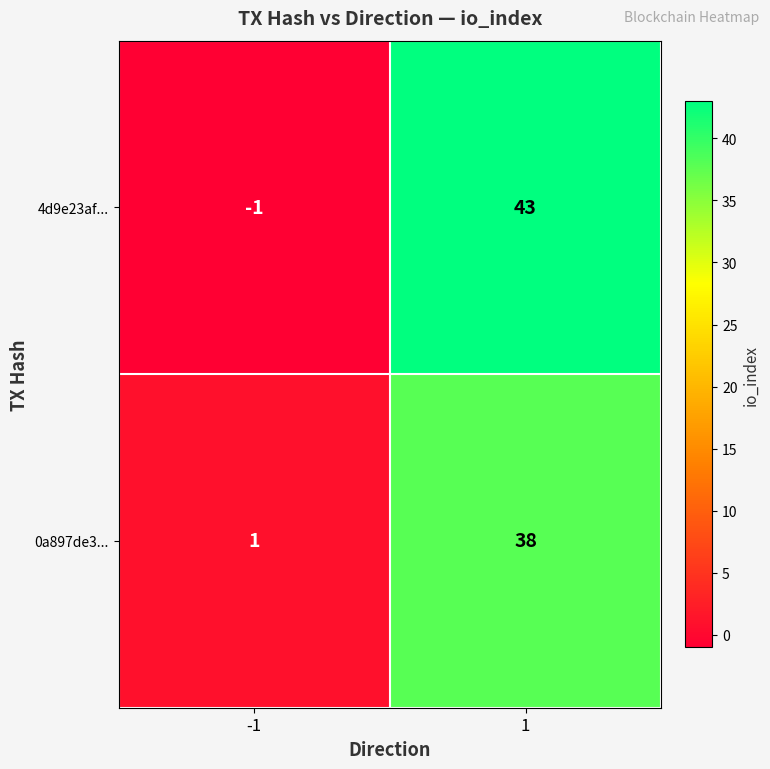

Is it true that 4d9e23af... equals 22 at 1?

False